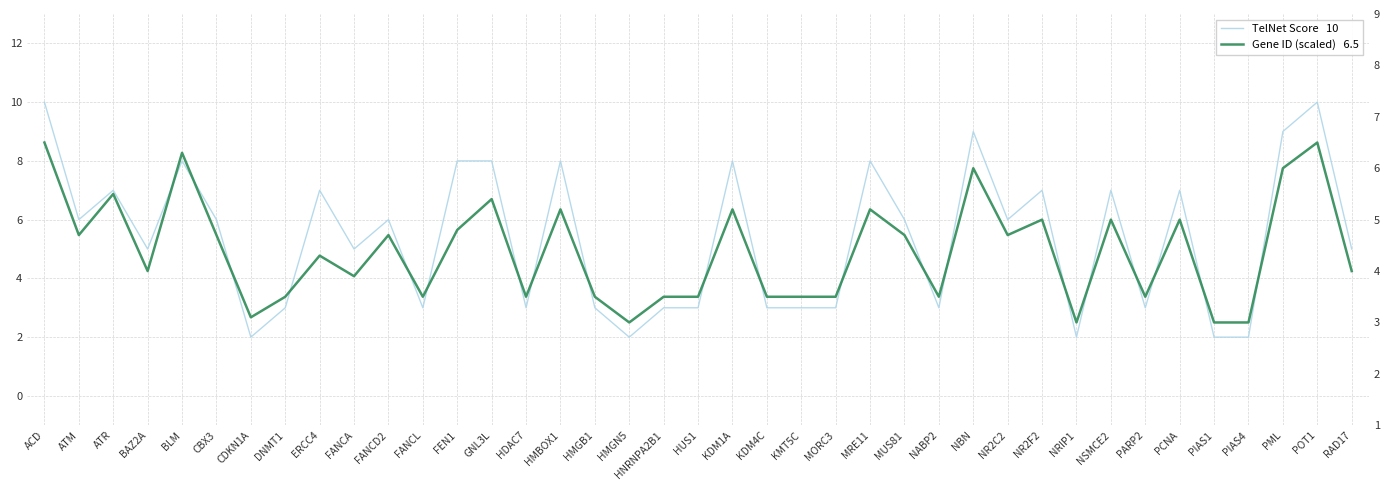

How many intersections are there between Gene ID (scaled)   6.5 and TelNet Score   10?

18